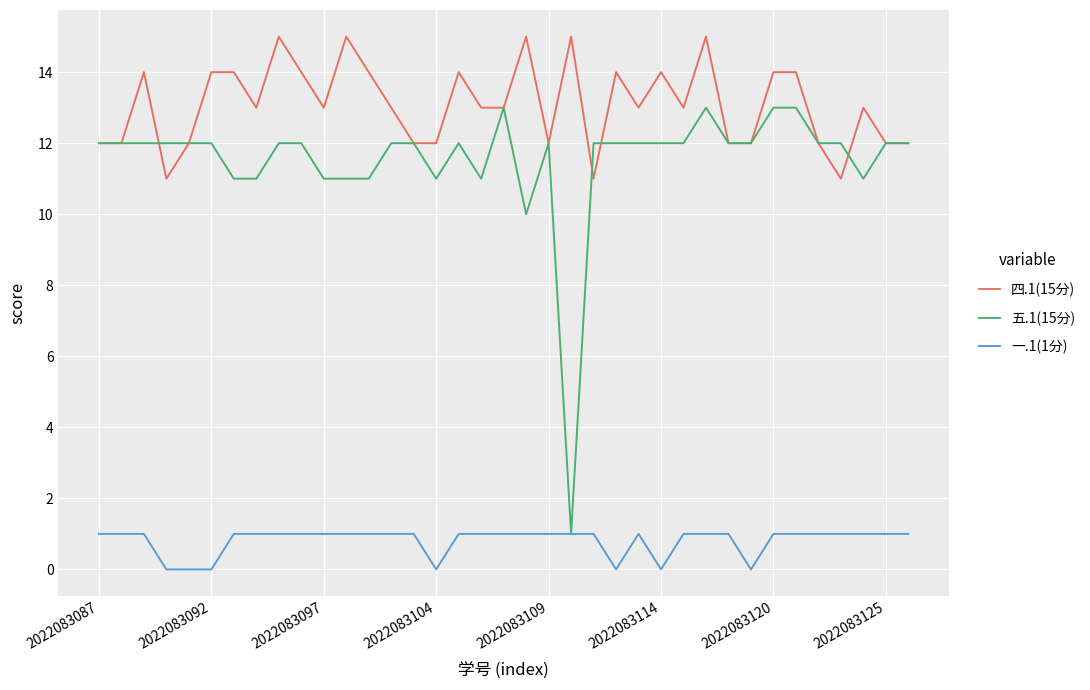

Which series has the largest total across all categories?

四.1(15分)